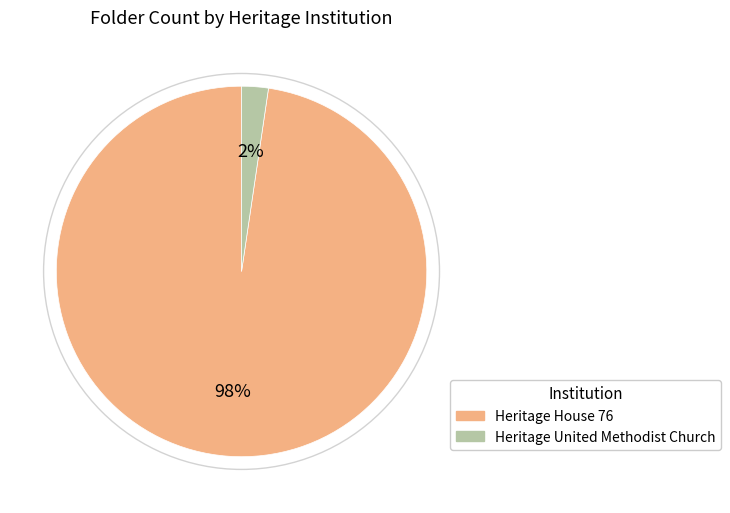

Between Heritage House 76 and Heritage United Methodist Church, which is larger?

Heritage House 76